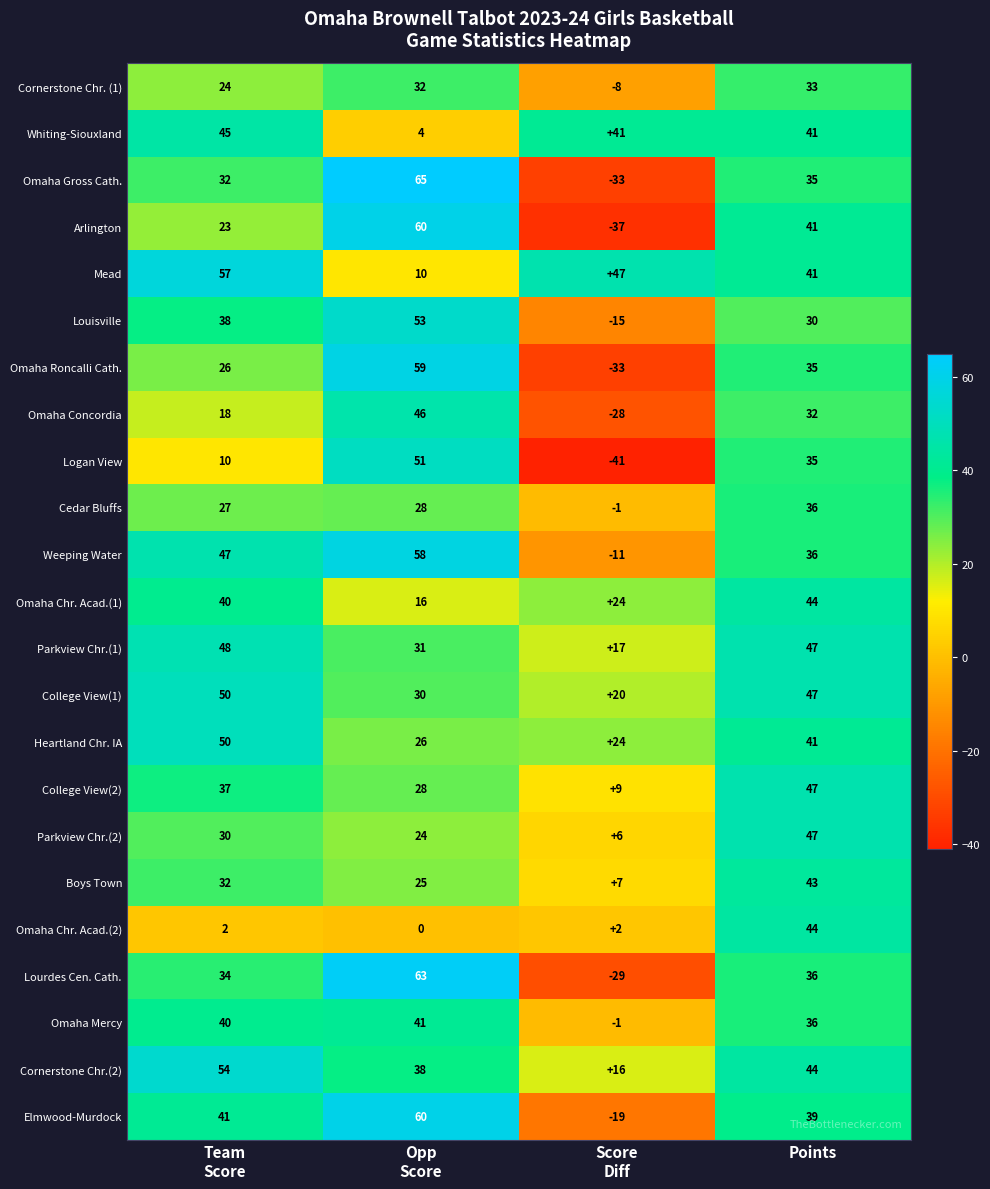

What is the difference between the maximum and minimum values in the Heartland Chr. IA series?

26